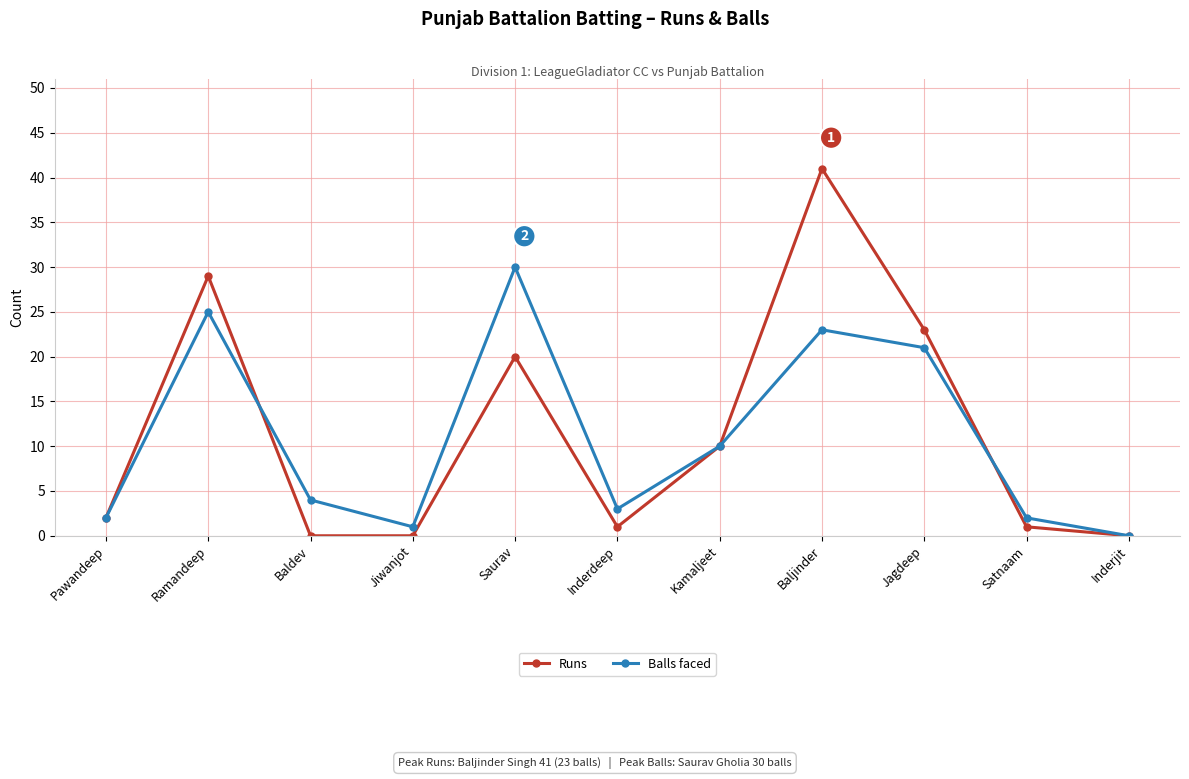

Where is the first local maximum for Balls faced?

Ramandeep